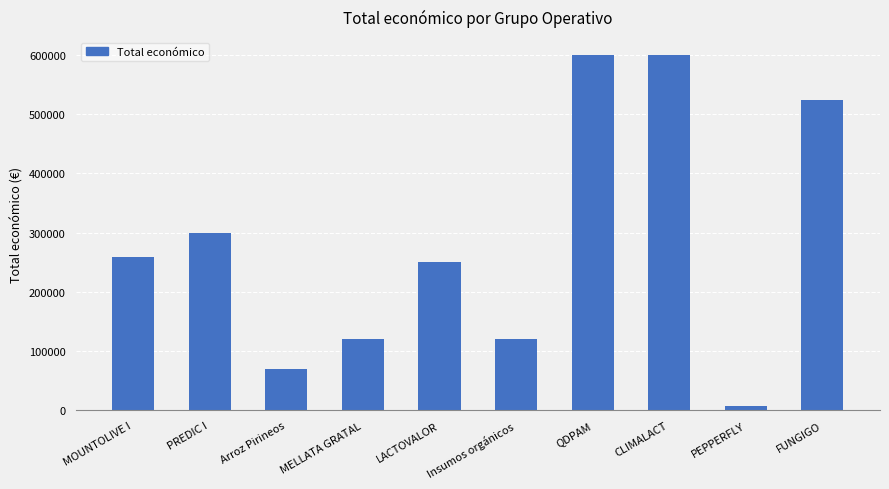

What is the approximate value at QDPAM, to the nearest 50?

600000